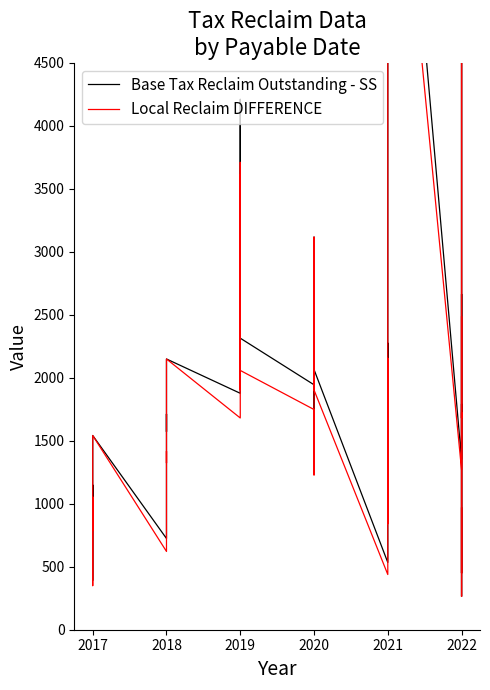

What is the label of the 21st point from the right?

15